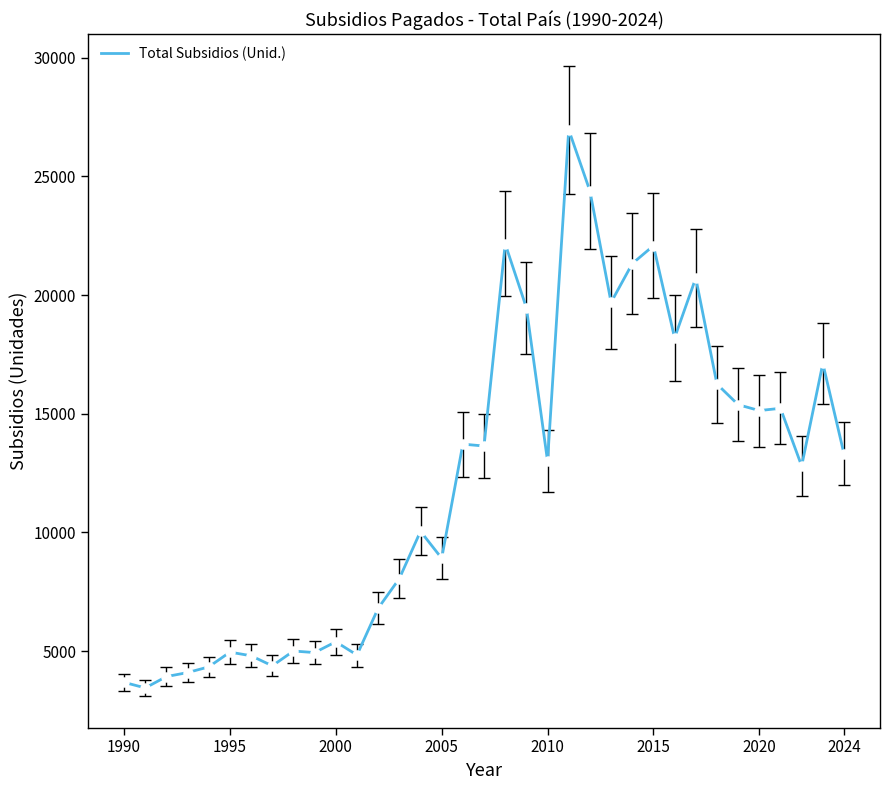

What is the greatest value displayed?

26963